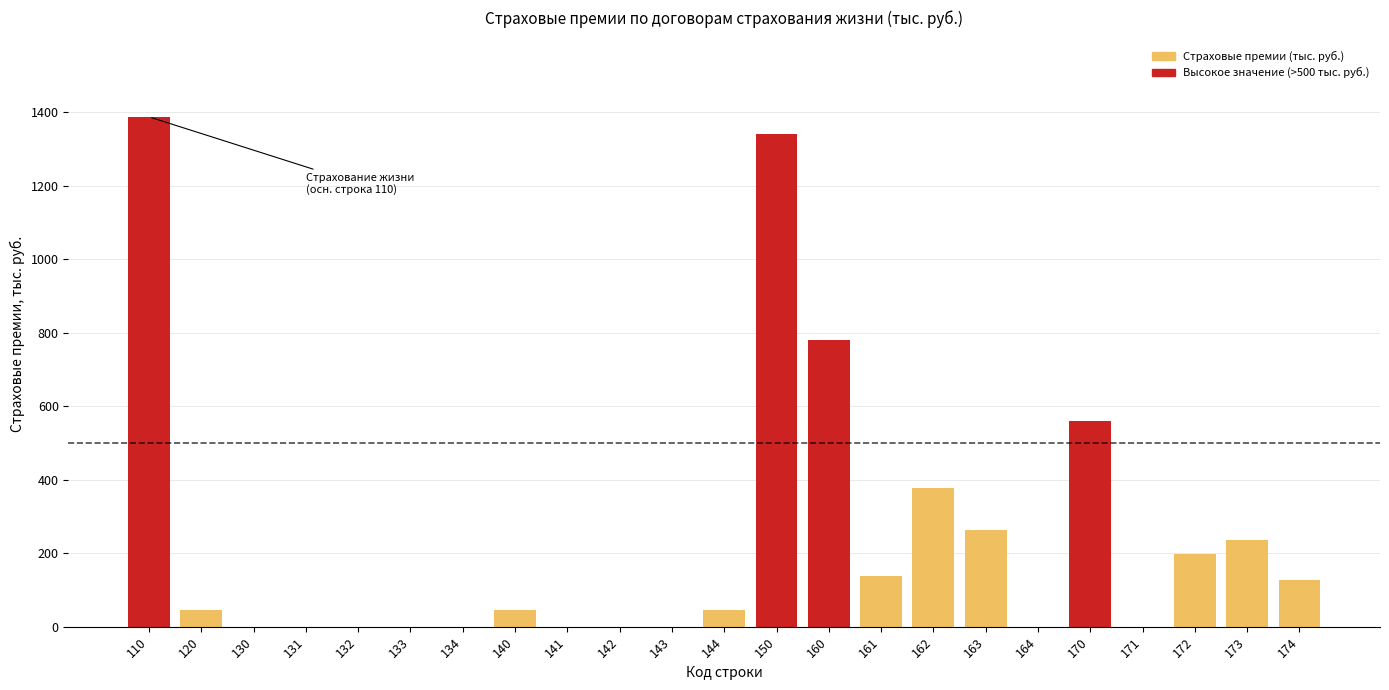

Reading left to right, list all the values displayed in this chart.

110=1387.2	120=45.6	130=0.0	131=0.0	132=0.0	133=0.0	134=0.0	140=45.6	141=0.0	142=0.0	143=0.0	144=45.6	150=1341.6	160=781.2	161=139.0	162=378.1	163=264.1	164=0.0	170=560.4	171=0.0	172=196.7	173=235.9	174=127.8